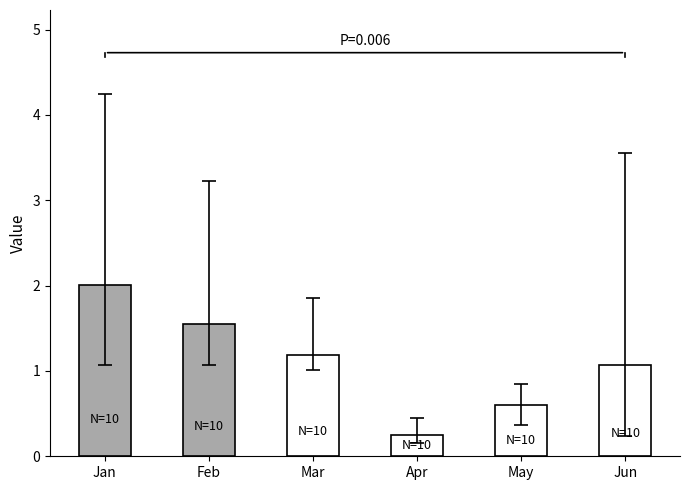

Rank the categories by value from lowest to highest.

Apr, May, Jun, Mar, Feb, Jan